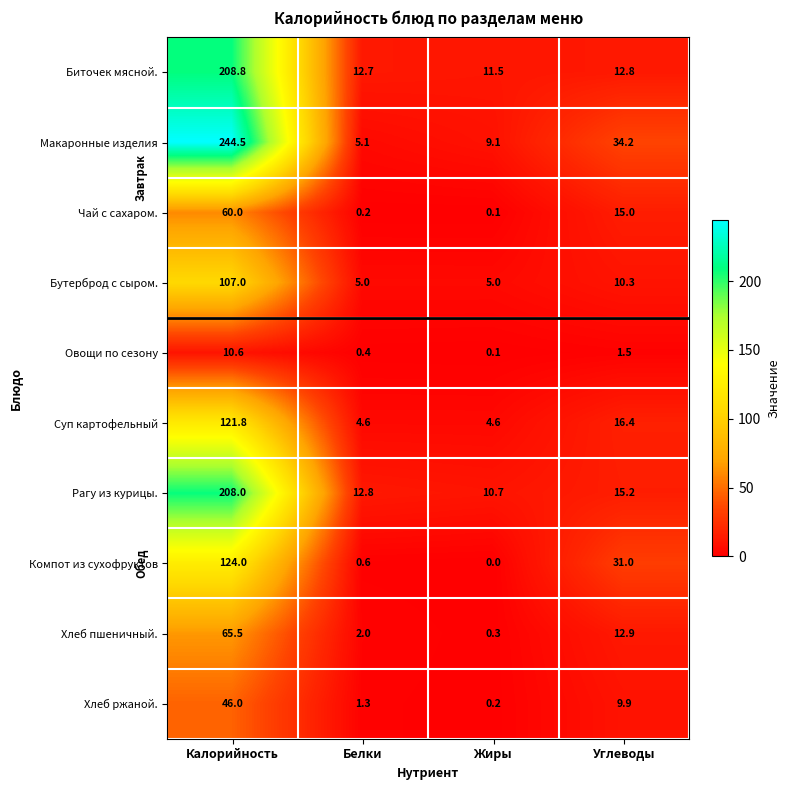

At which label does Чай с сахаром. first exceed 15?

Калорийность